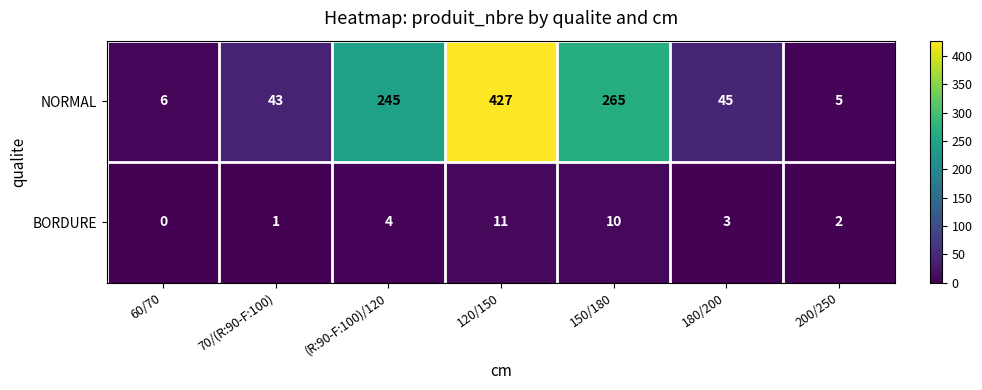

True or false: NORMAL has a value of 6 at 60/70.

True